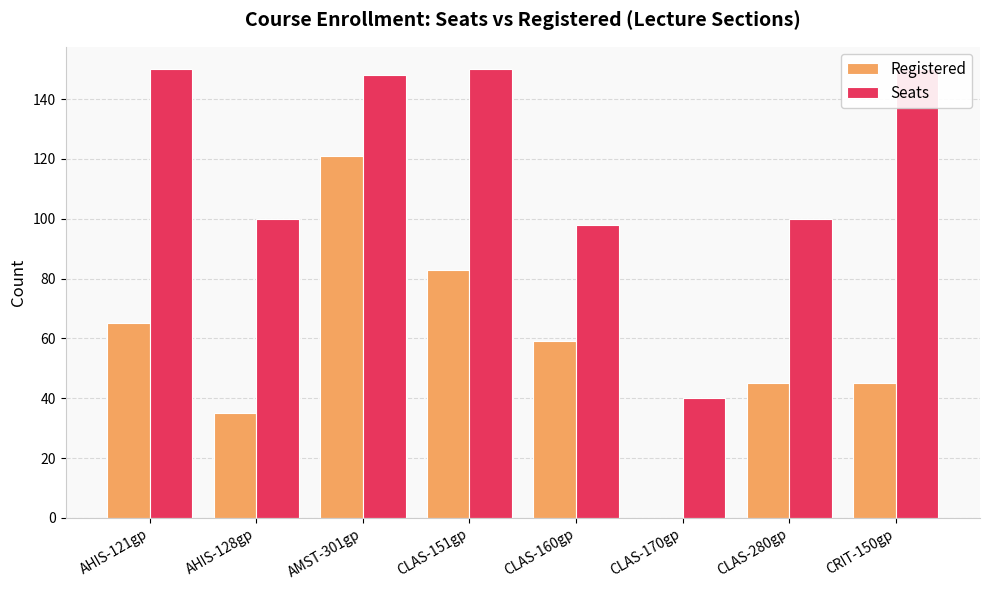

Reading left to right, what are all the values shown in this chart?

Registered: 65	35	121	83	59	0	45	45
Seats: 150	100	148	150	98	40	100	150